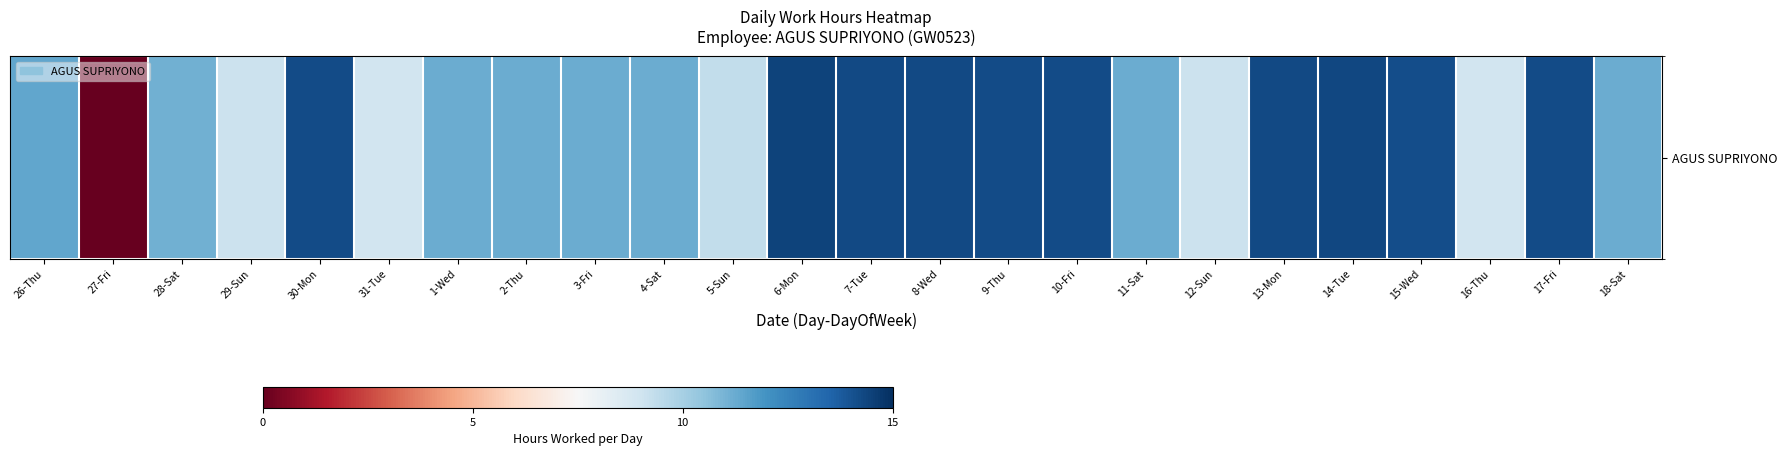

The value at 13-Mon is 23.7. True or false?

False